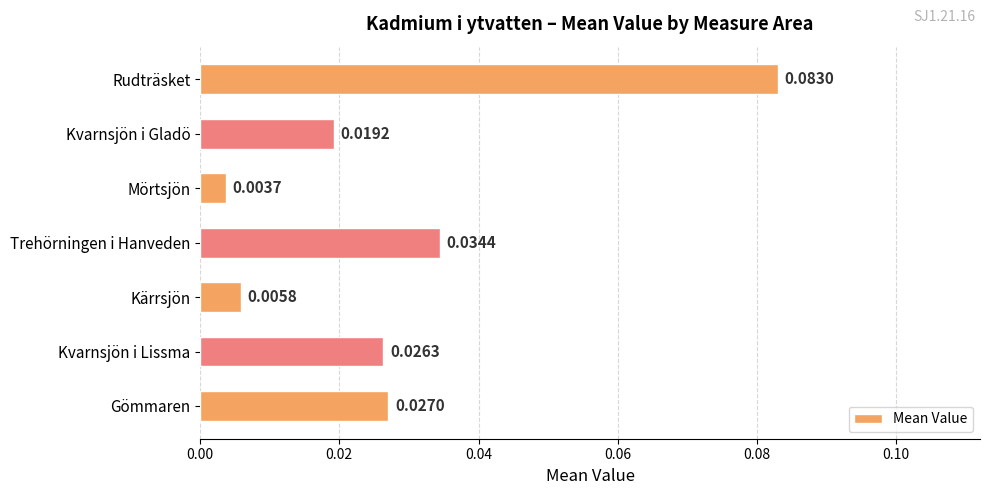

Between Kärrsjön and Kvarnsjön i Lissma, which is larger?

Kvarnsjön i Lissma